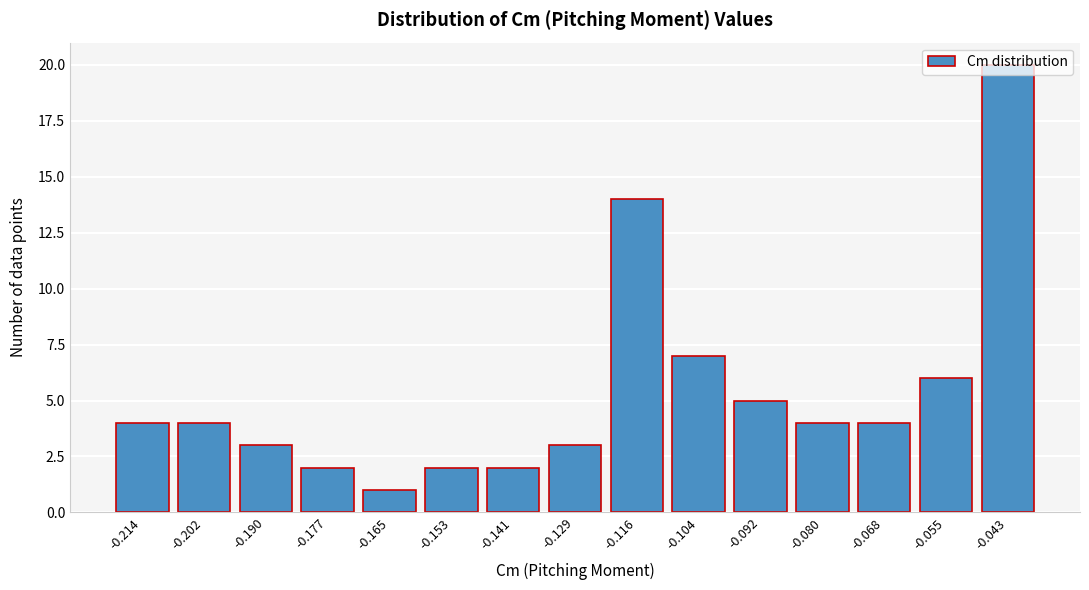

What is the average value?

5